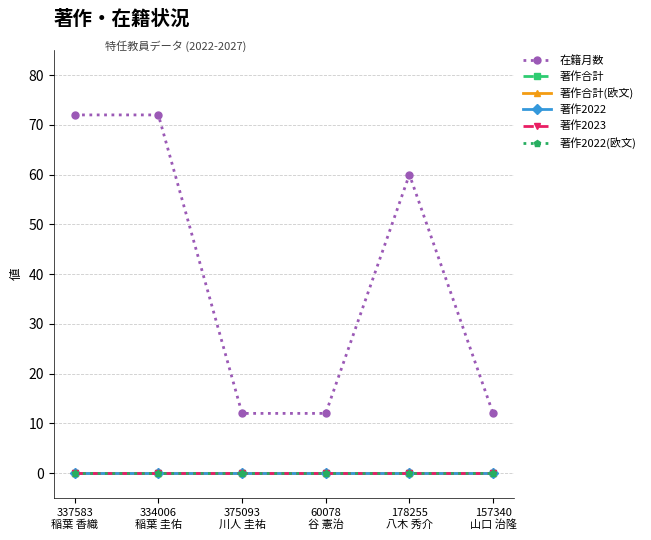

Where does the 在籍月数 series first go above 60?

337583
稲葉 香織